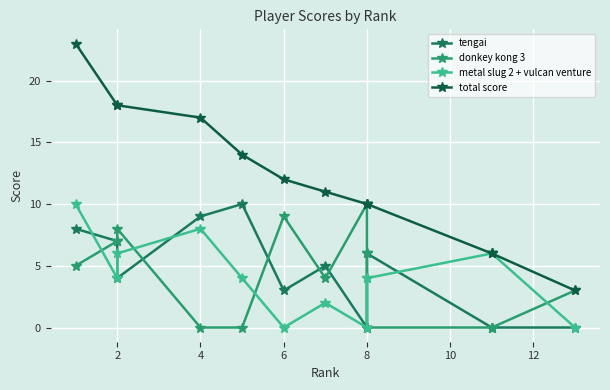

Which series changed the most between 10 and 12?

metal slug 2 + vulcan venture